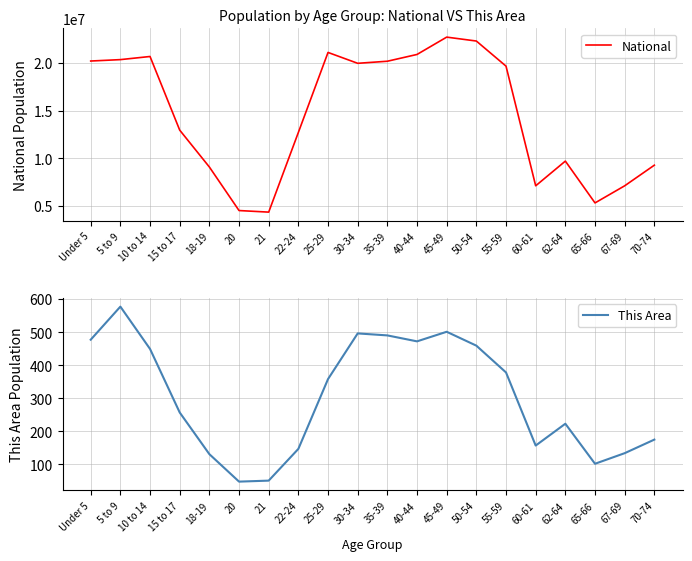

Which category has the lowest value in the This Area series?

20